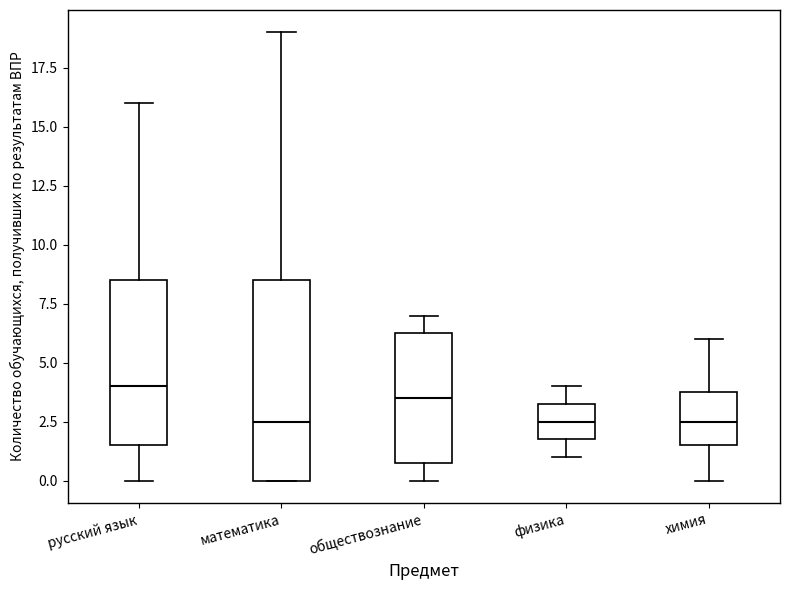

Which box's median line is the highest?

русский язык